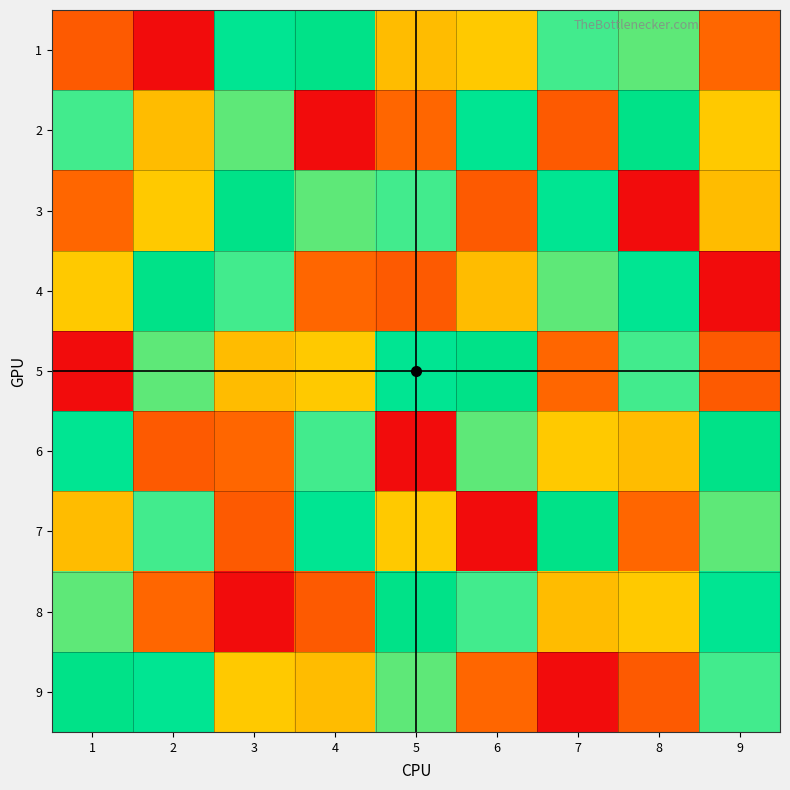

How many categories are shown in the chart?

9